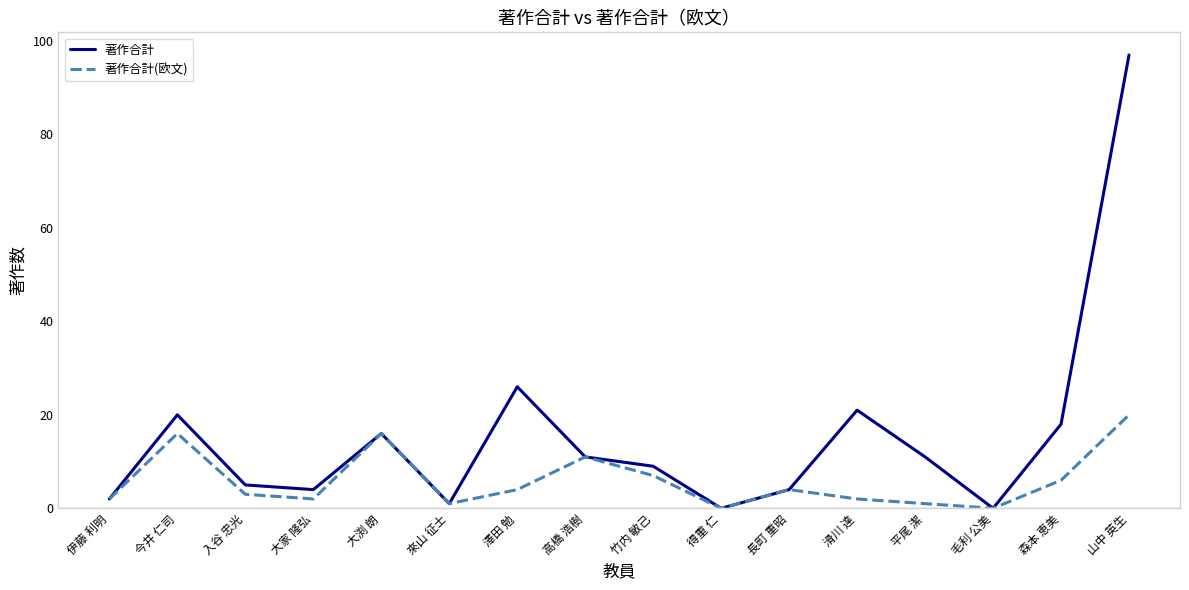

True or false: 著作合計(欧文) has a value of 16 at 大渕 朗.

True